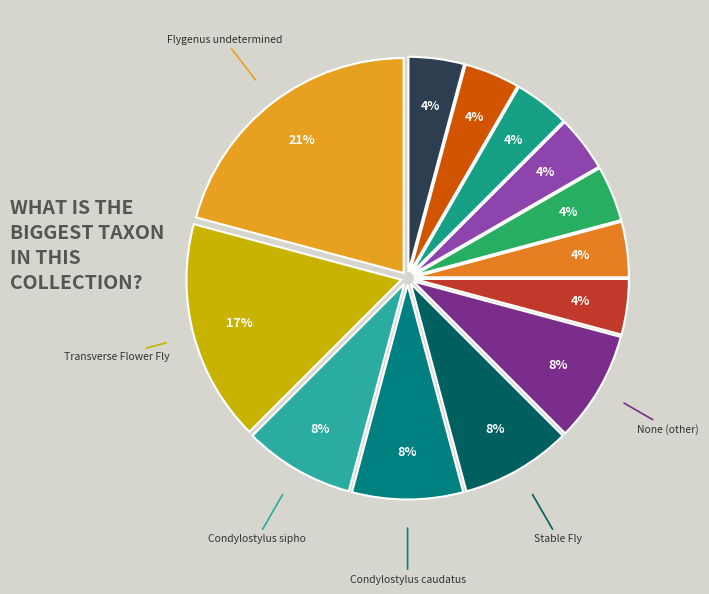

Is there any slice that represents more than half of the pie?

No